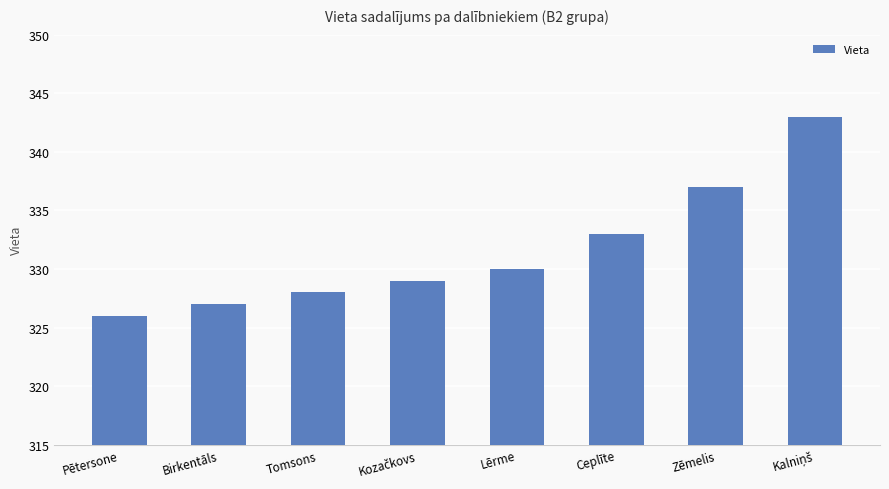

True or false: the data shows 122 at Birkentāls.

False